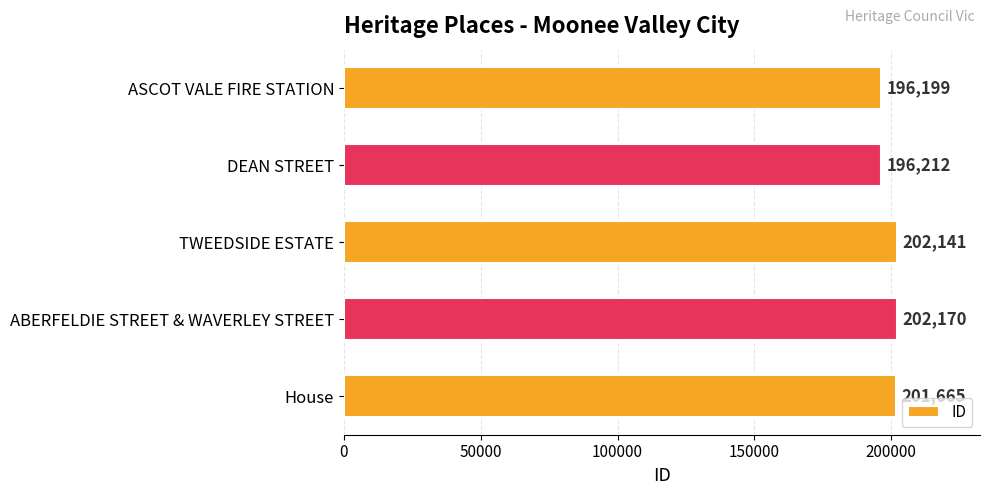

Is it true that the value at DEAN STREET is 79867?

False